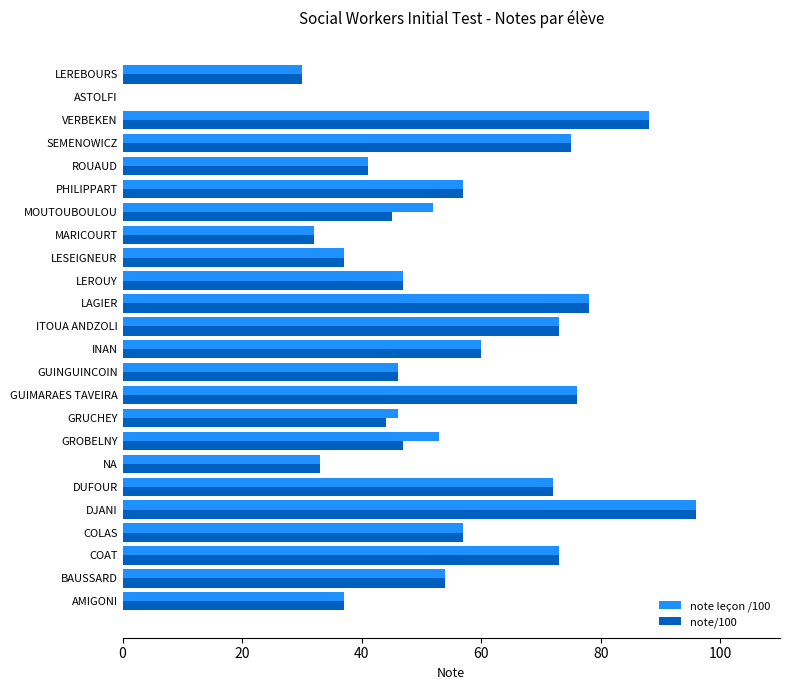

Is it true that note/100 equals 37 at AMIGONI?

True